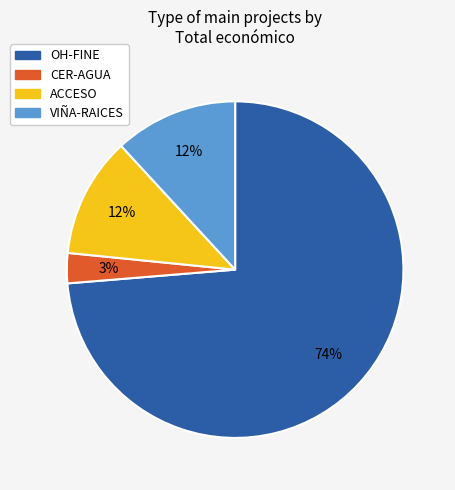

Is the sum of CER-AGUA and ACCESO greater than half?

No